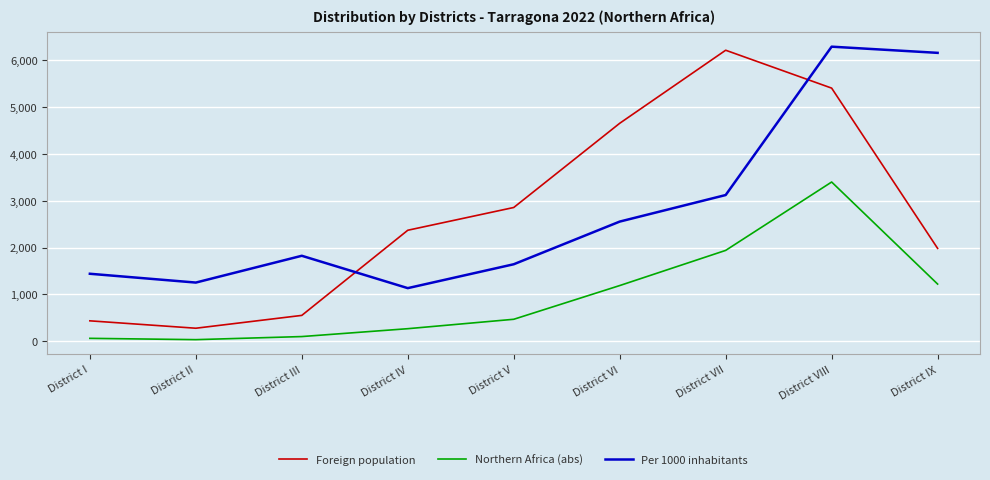

True or false: Per 1000 inhabitants and Northern Africa (abs) intersect in this chart.

False